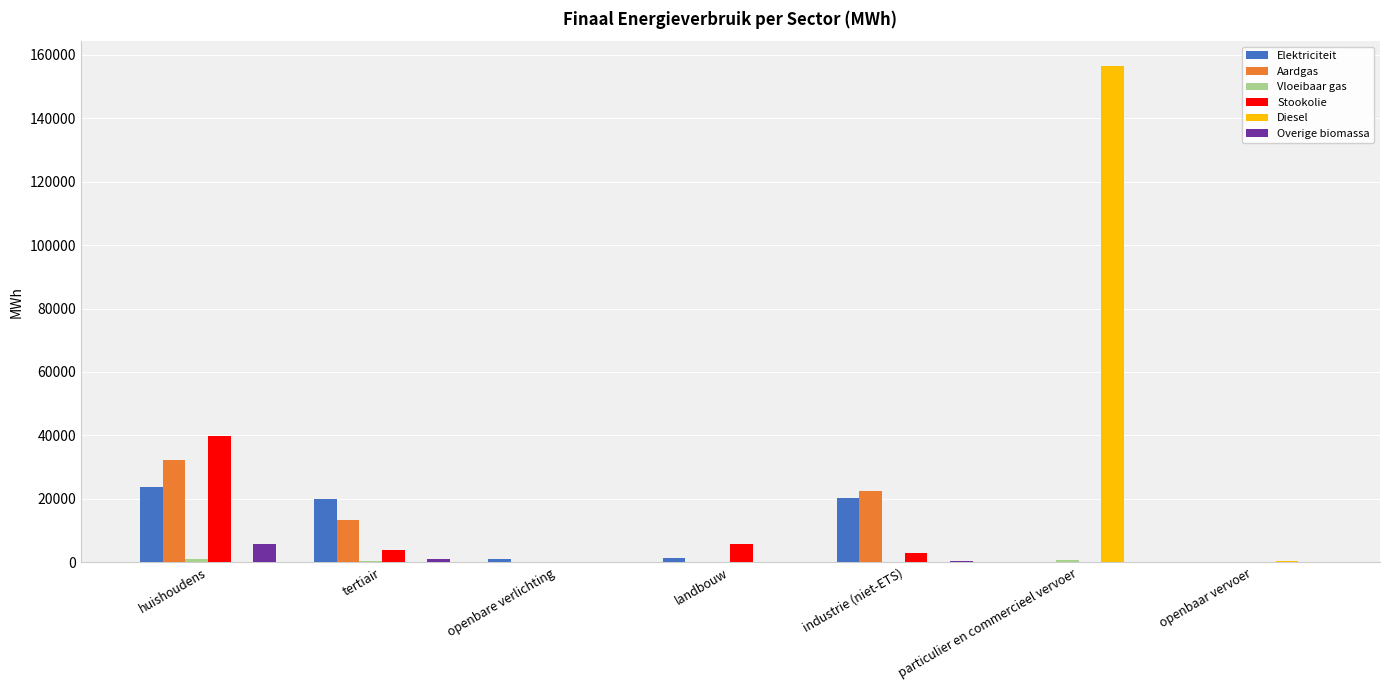

Is it true that Stookolie equals 3859.6 at tertiair?

True